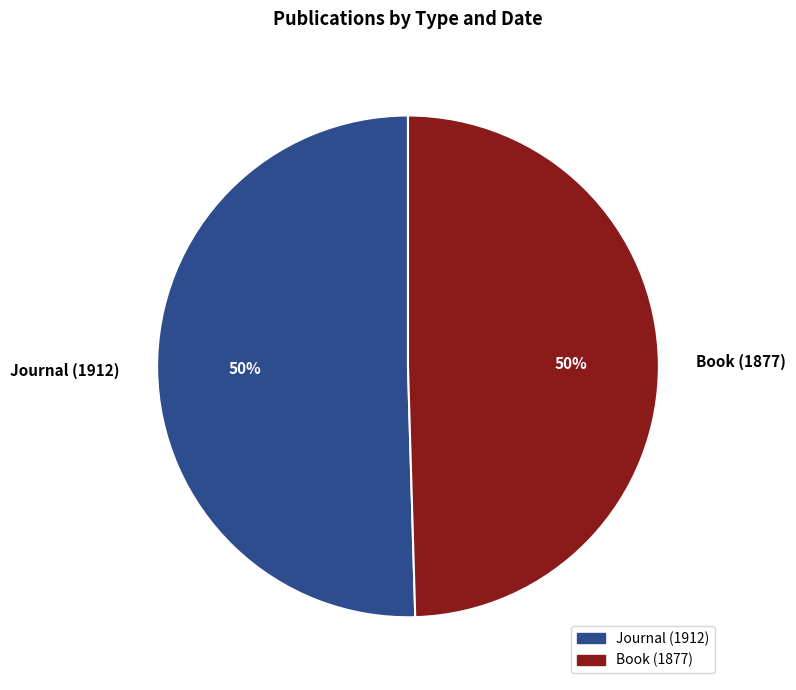

True or false: Book (1877) accounts for 44% of the total.

False